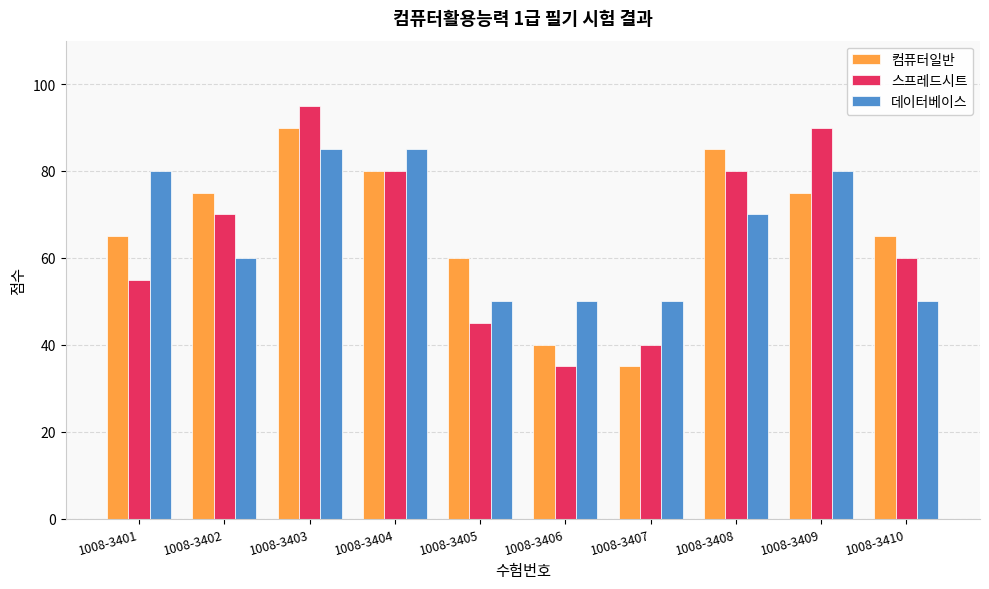

What is the value of the 스프레드시트 bar at the 5th from the left?

45